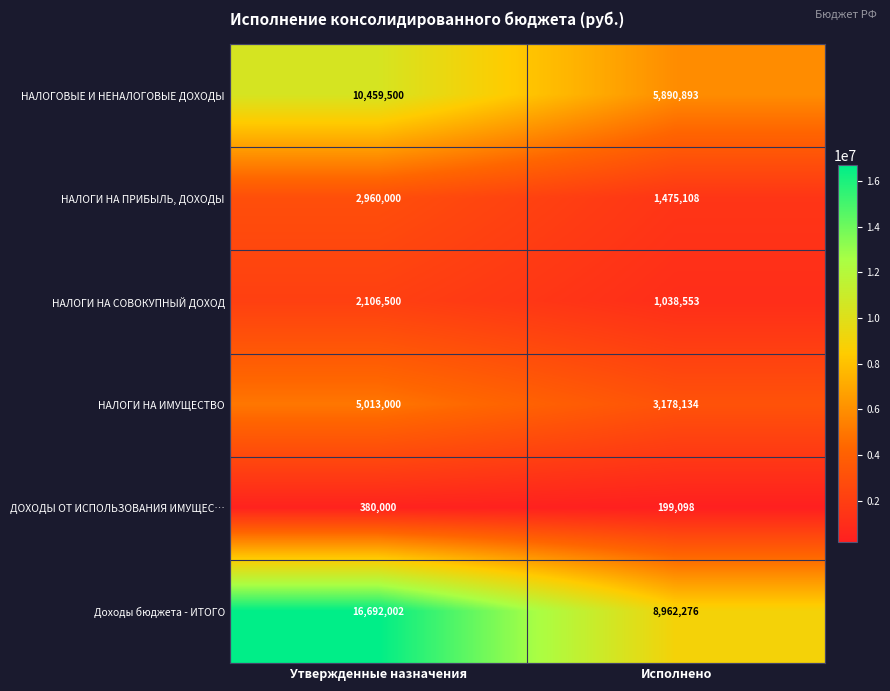

The value of НАЛОГИ НА СОВОКУПНЫЙ ДОХОД at Исполнено is 1038553. True or false?

True